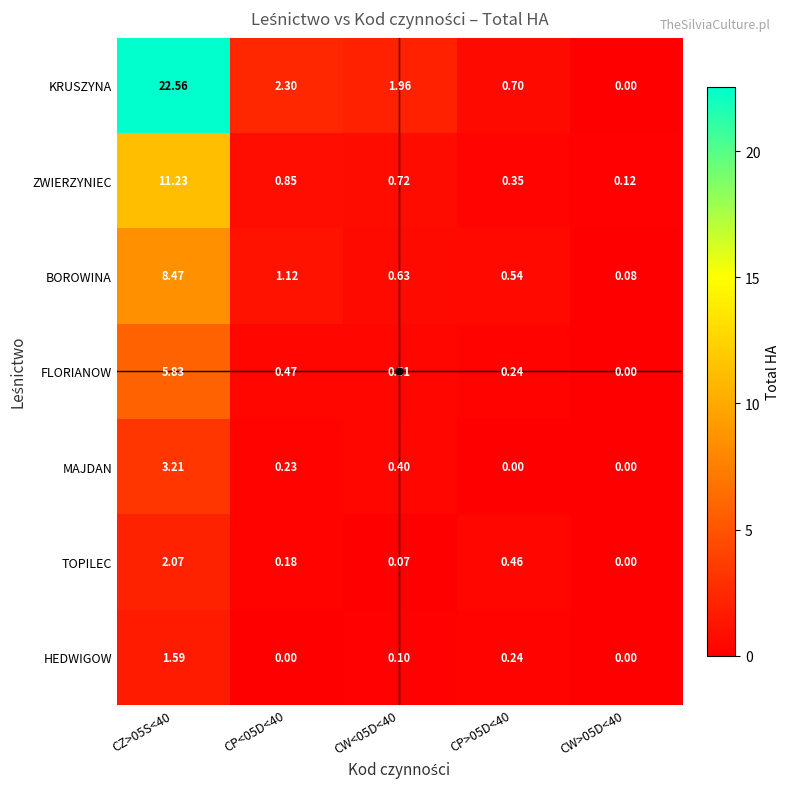

Which series has the largest total across all categories?

KRUSZYNA